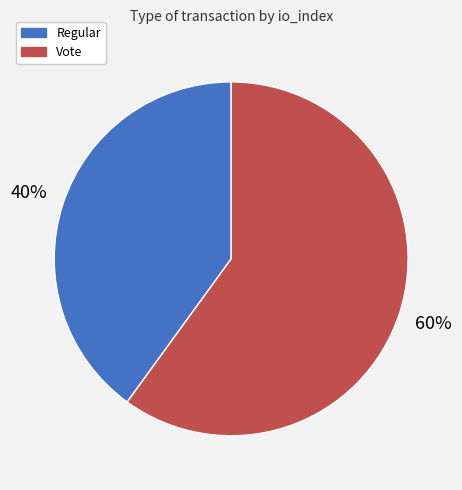

What is the majority slice?

Vote